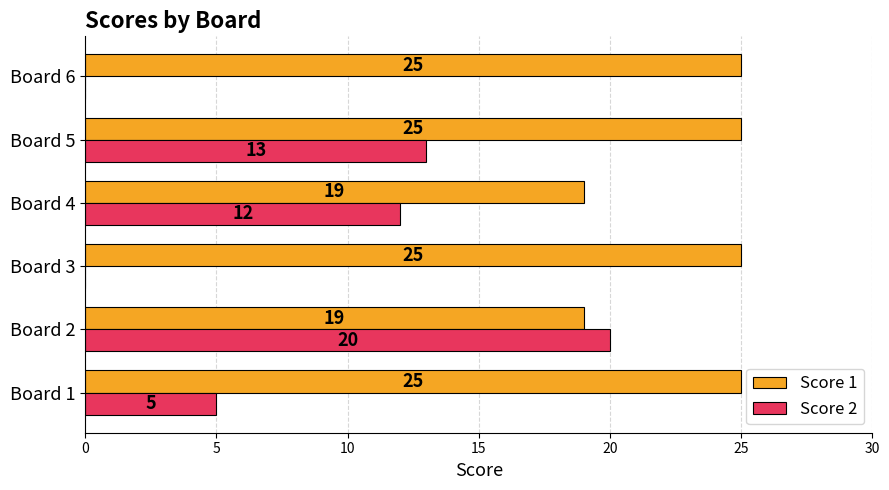

At which label is Score 2 closest to 10?

Board 4